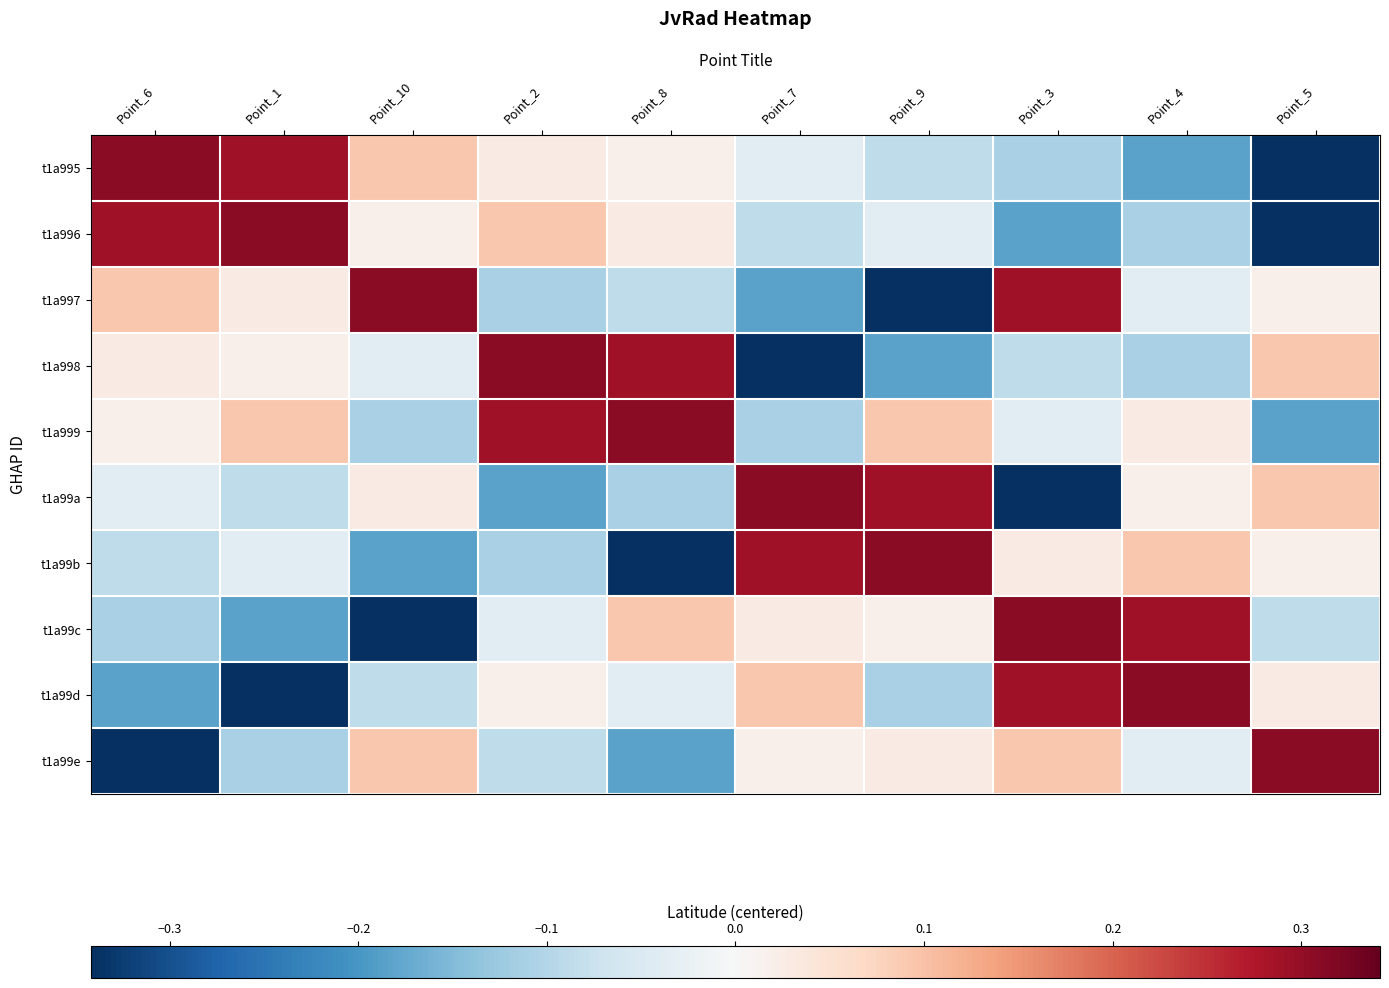

How many series are shown in this chart?

10